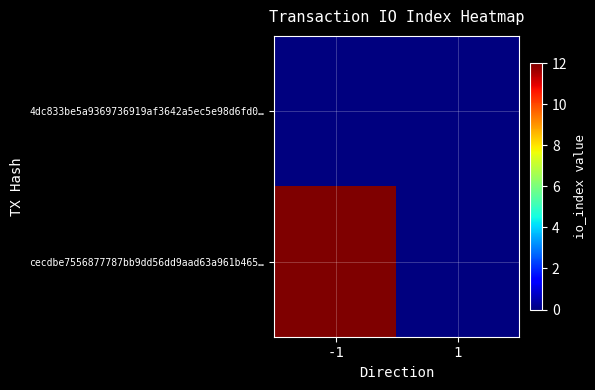

Which category has the lowest value across all series?

-1